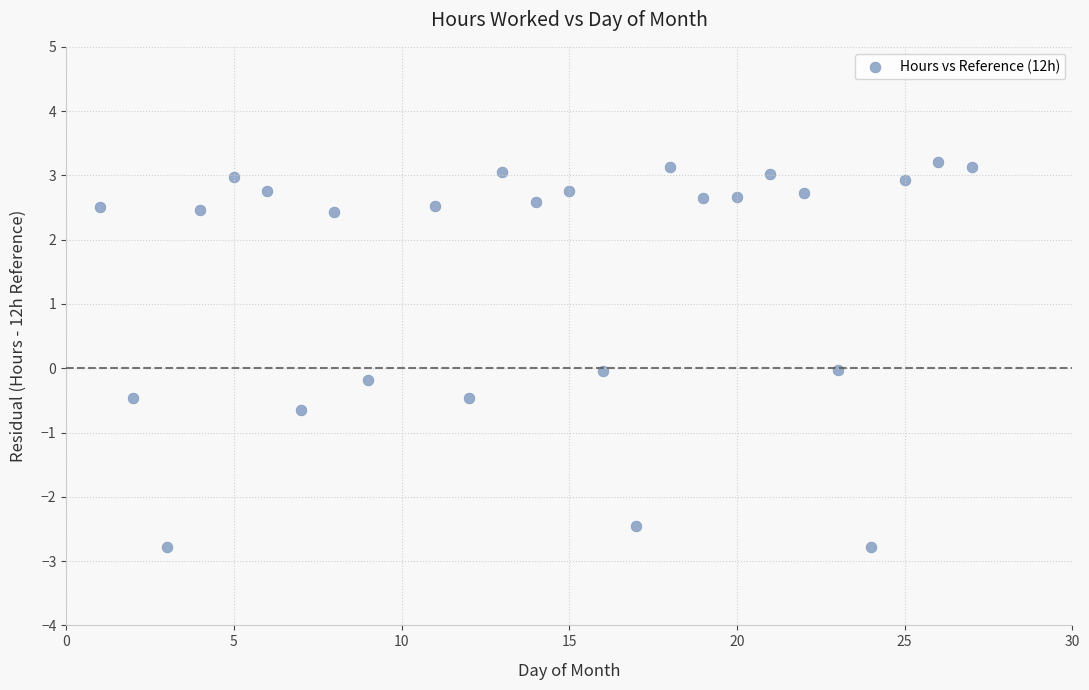

What is the range of X values (max minus min)?

26.0